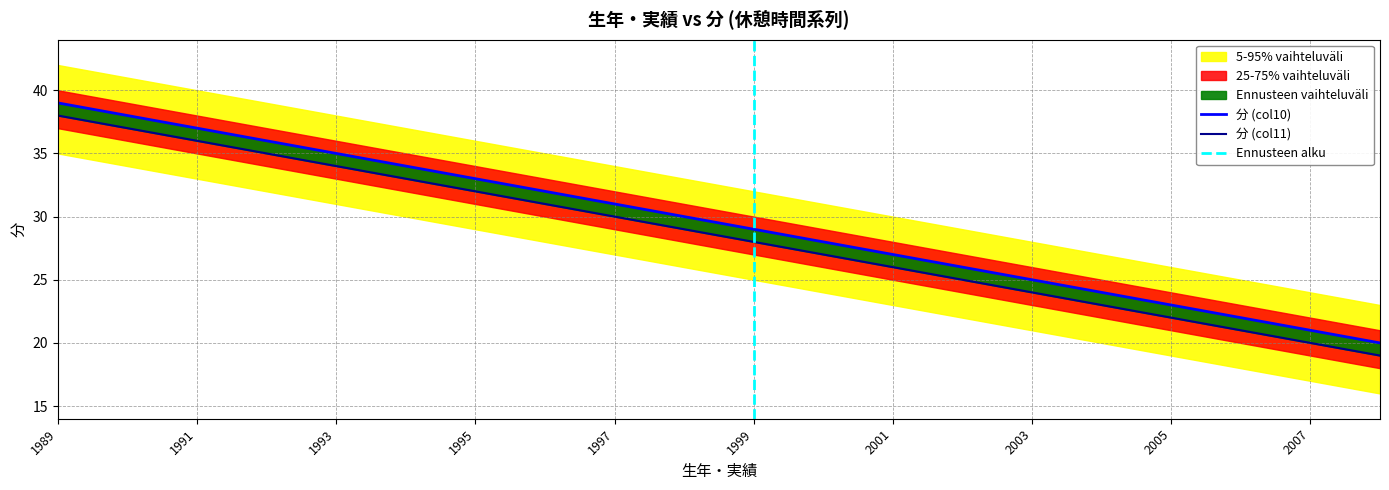

What is the spread (max minus min) of values at 1999?

7